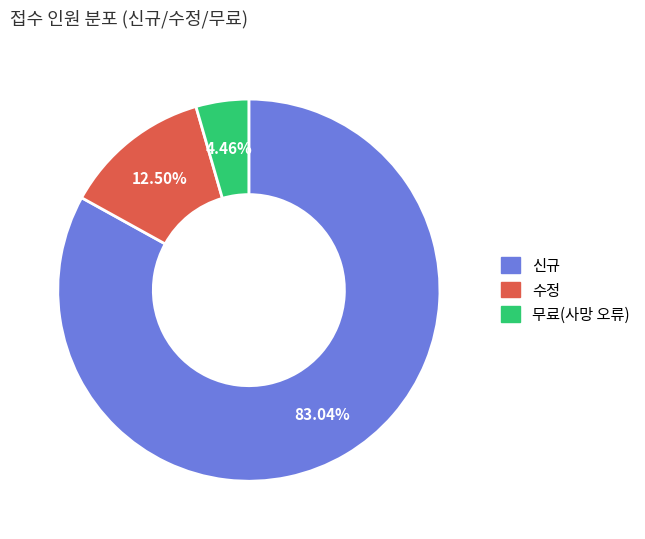

True or false: 수정 accounts for 19% of the total.

False